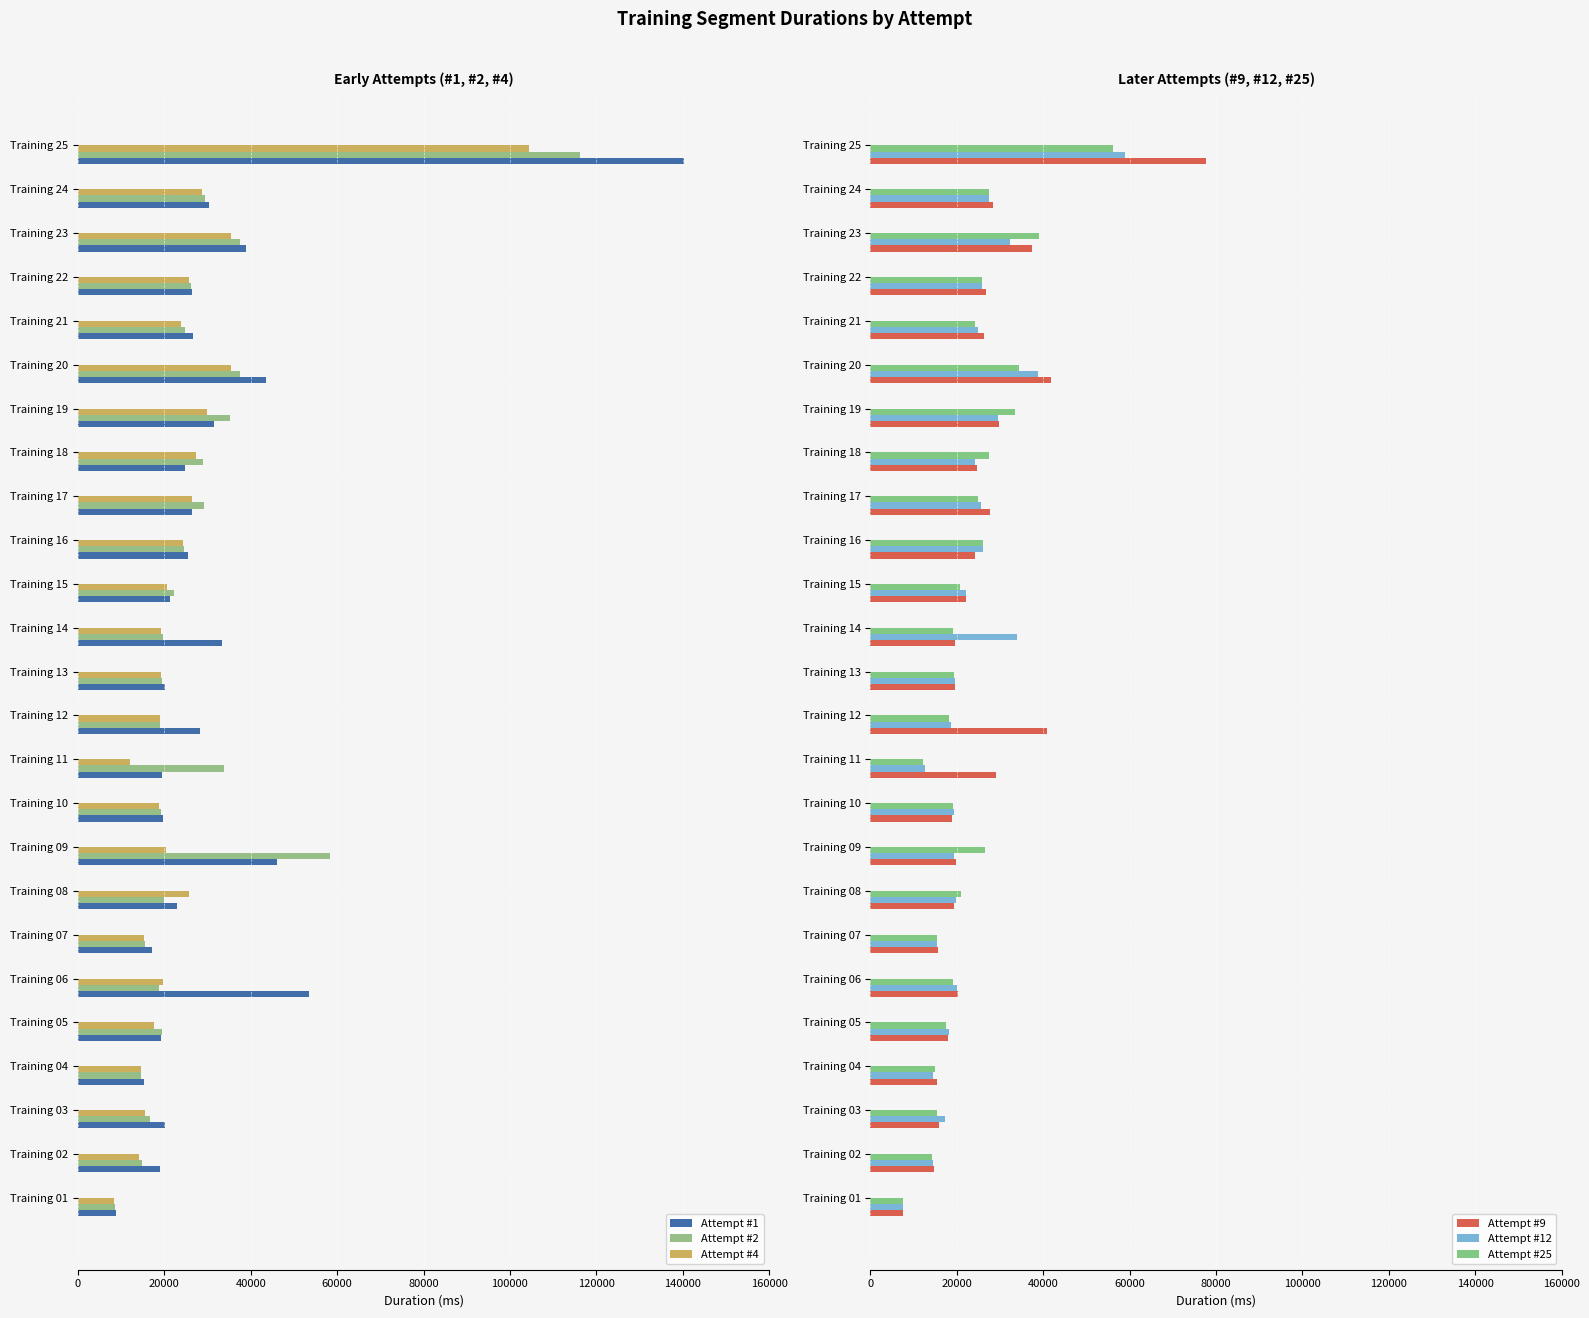

The value of Attempt #9 at Training 17 is 27621. True or false?

True